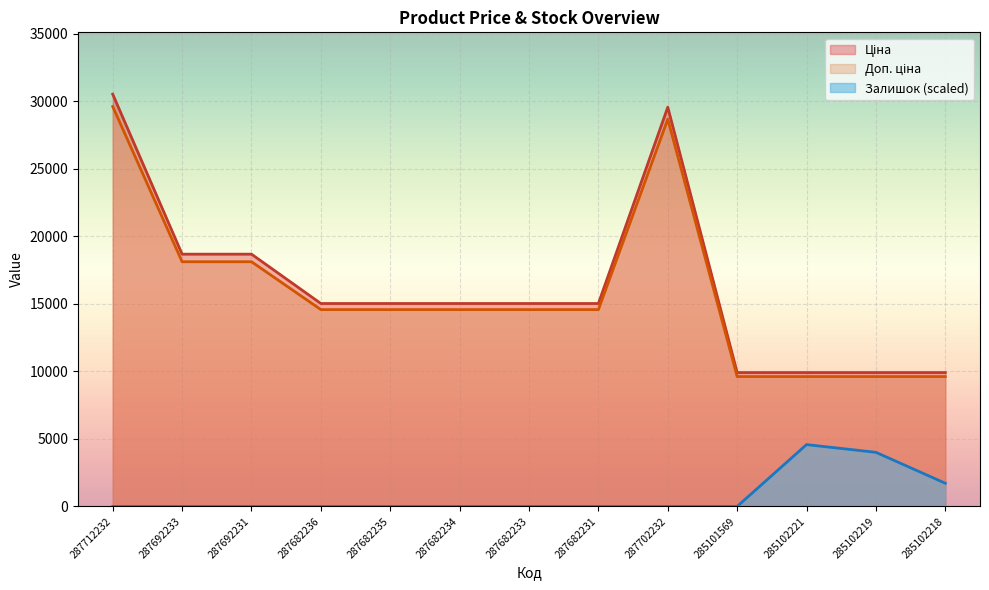

Count the number of data series in this chart.

3